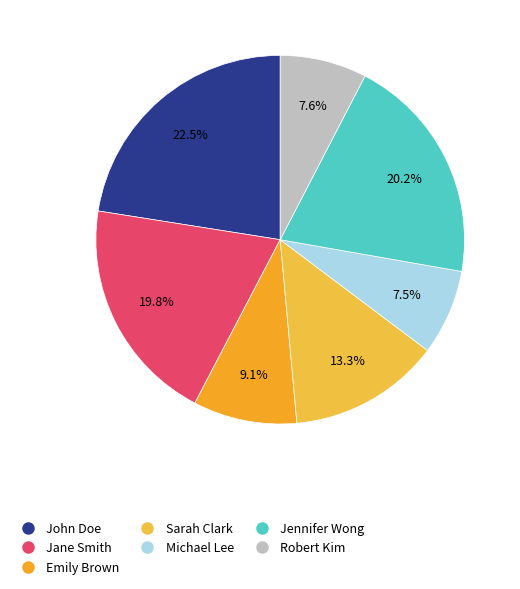

Which slice is the largest?

John Doe